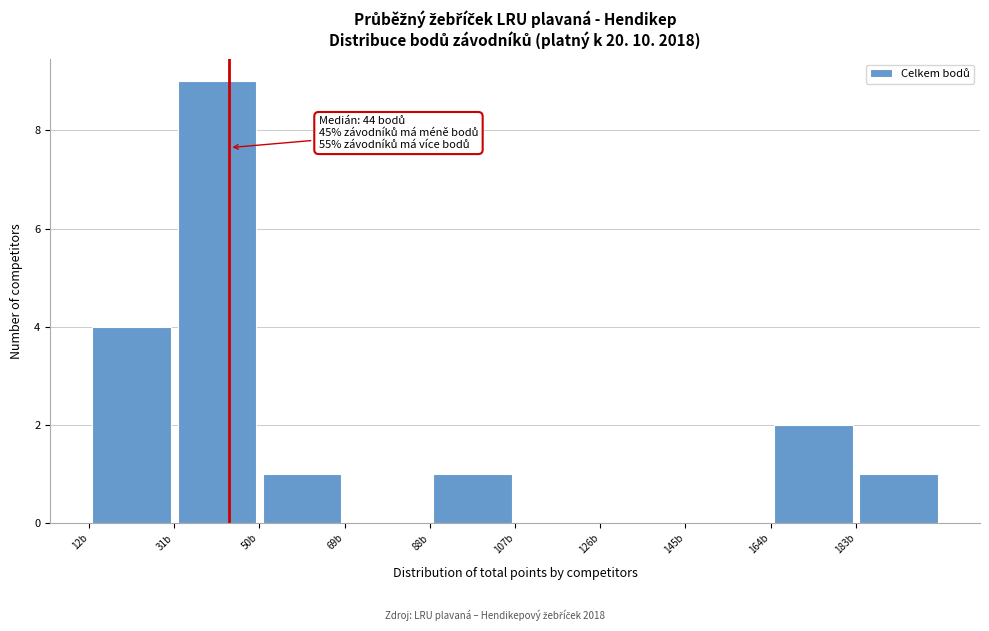

Which range on the x-axis has the tallest bar?

32 to 50